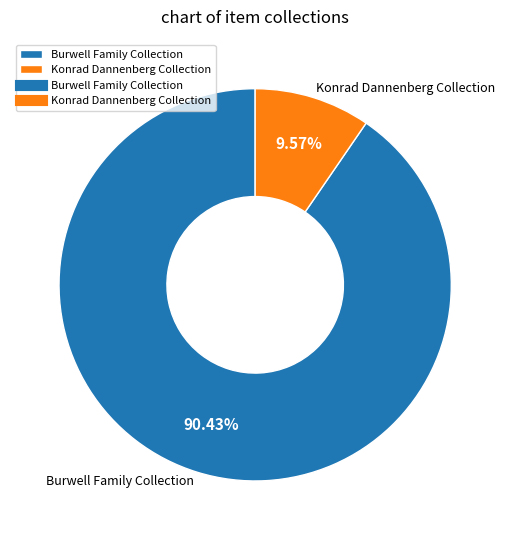

Which slice is the smallest?

Konrad Dannenberg Collection